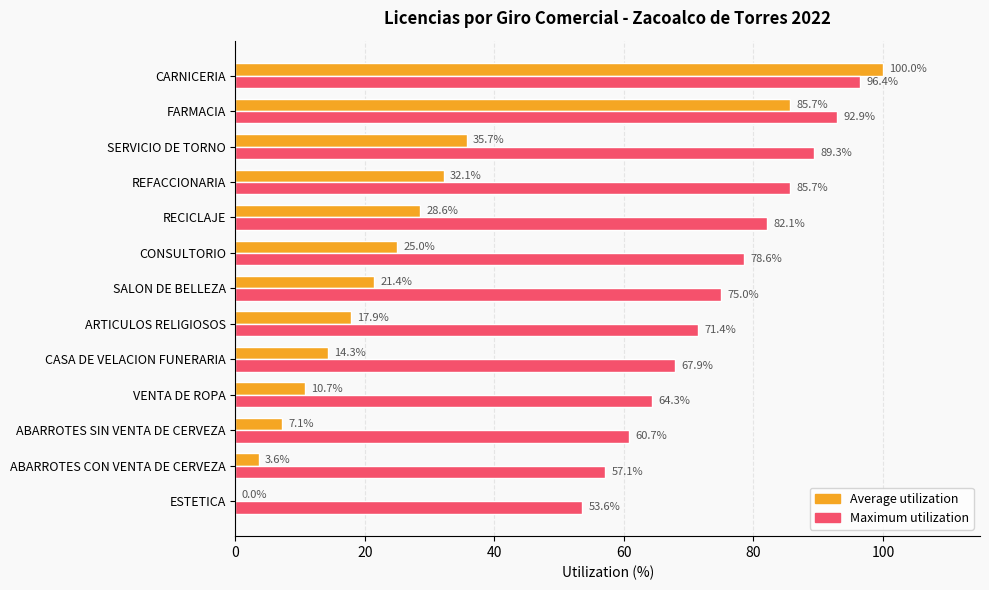

How many series are shown in this chart?

2